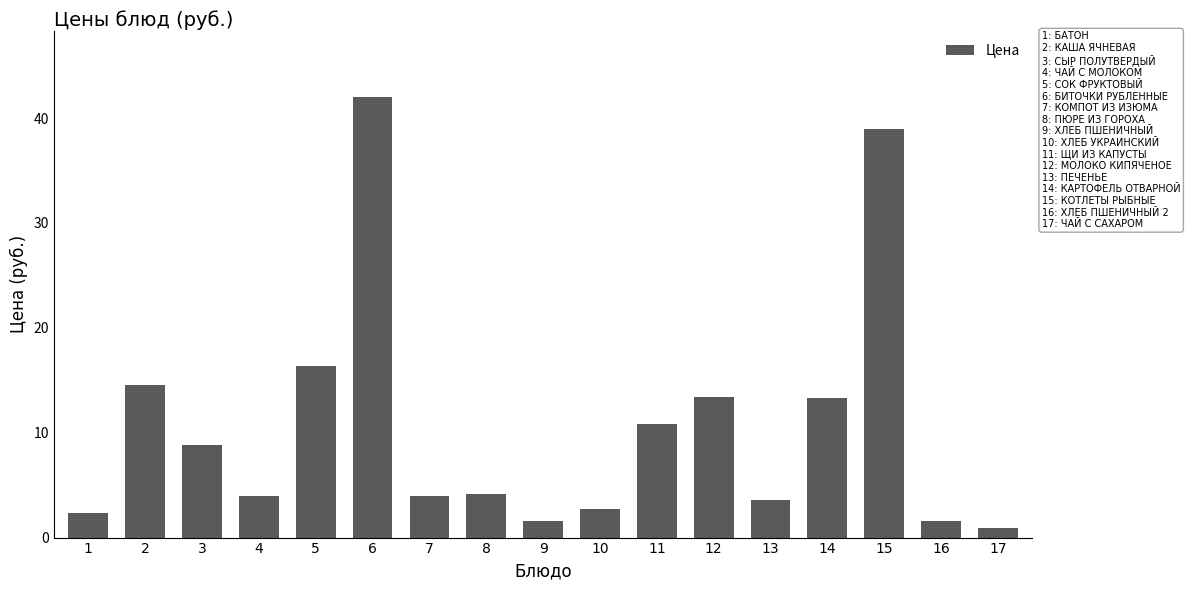

Is it true that the value at 2 is 14.6?

True